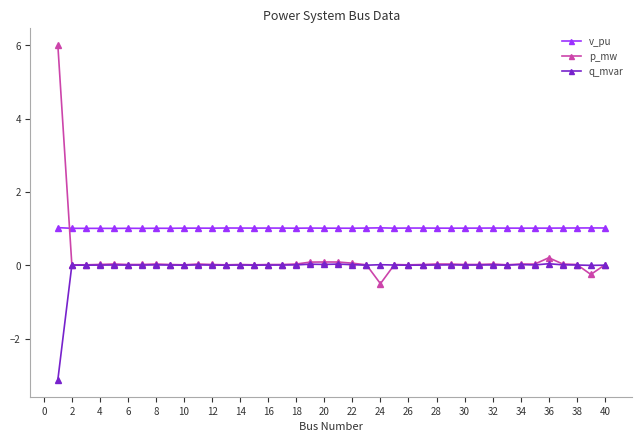

List the series in order of their overall mean, lowest first.

q_mvar, p_mw, v_pu